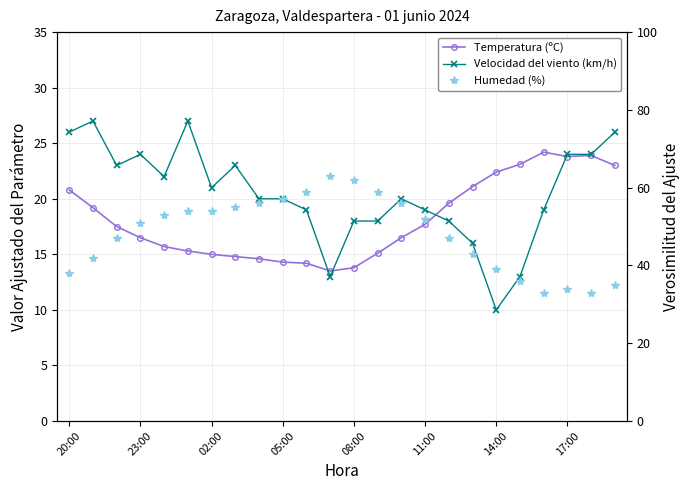

The value of Velocidad del viento (km/h) at 23:00 is 46.8. True or false?

False